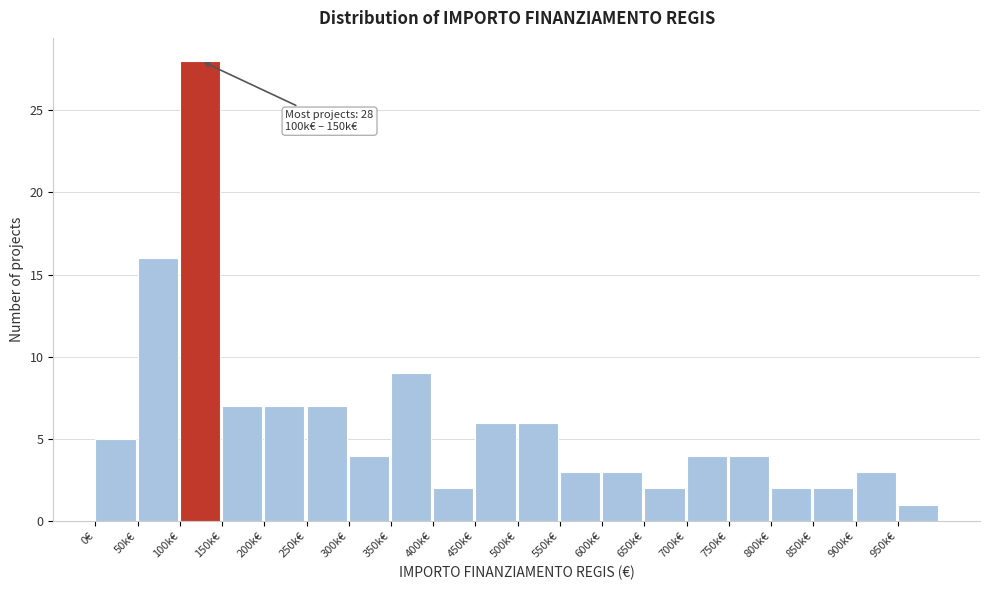

Reading left to right, what are all the values shown in this chart?

5	16	28	7	7	7	4	9	2	6	6	3	3	2	4	4	2	2	3	1